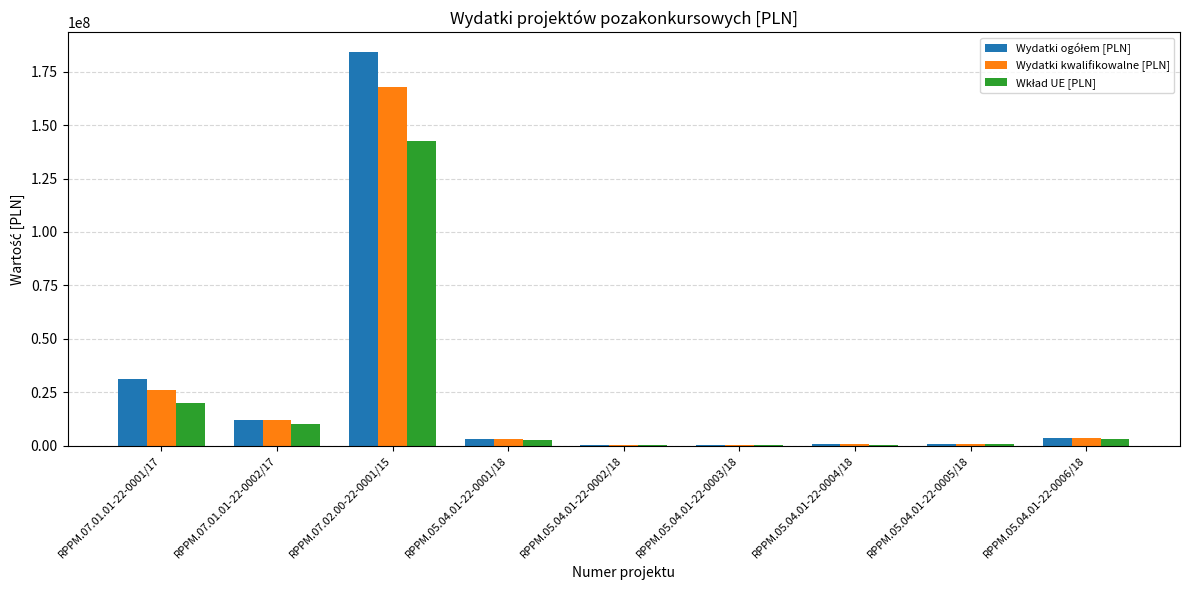

Where is Wydatki kwalifikowalne [PLN] nearest to the value 83975692?

RPPM.07.01.01-22-0001/17